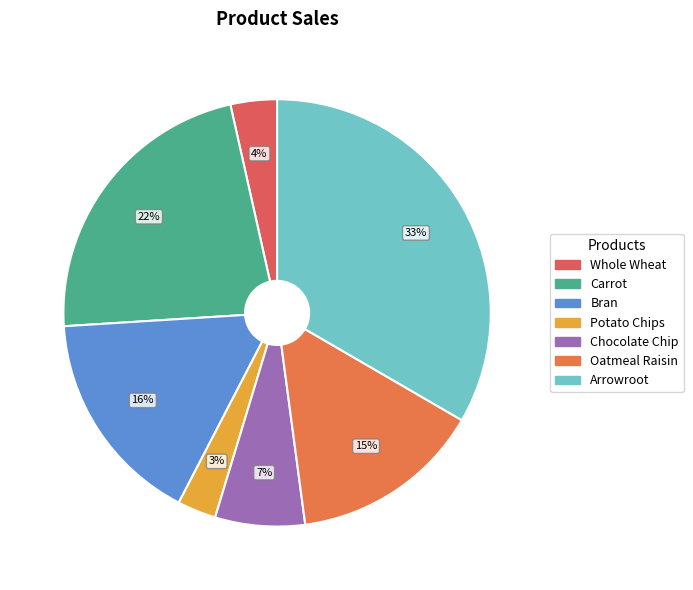

How many slices are in this pie chart?

7